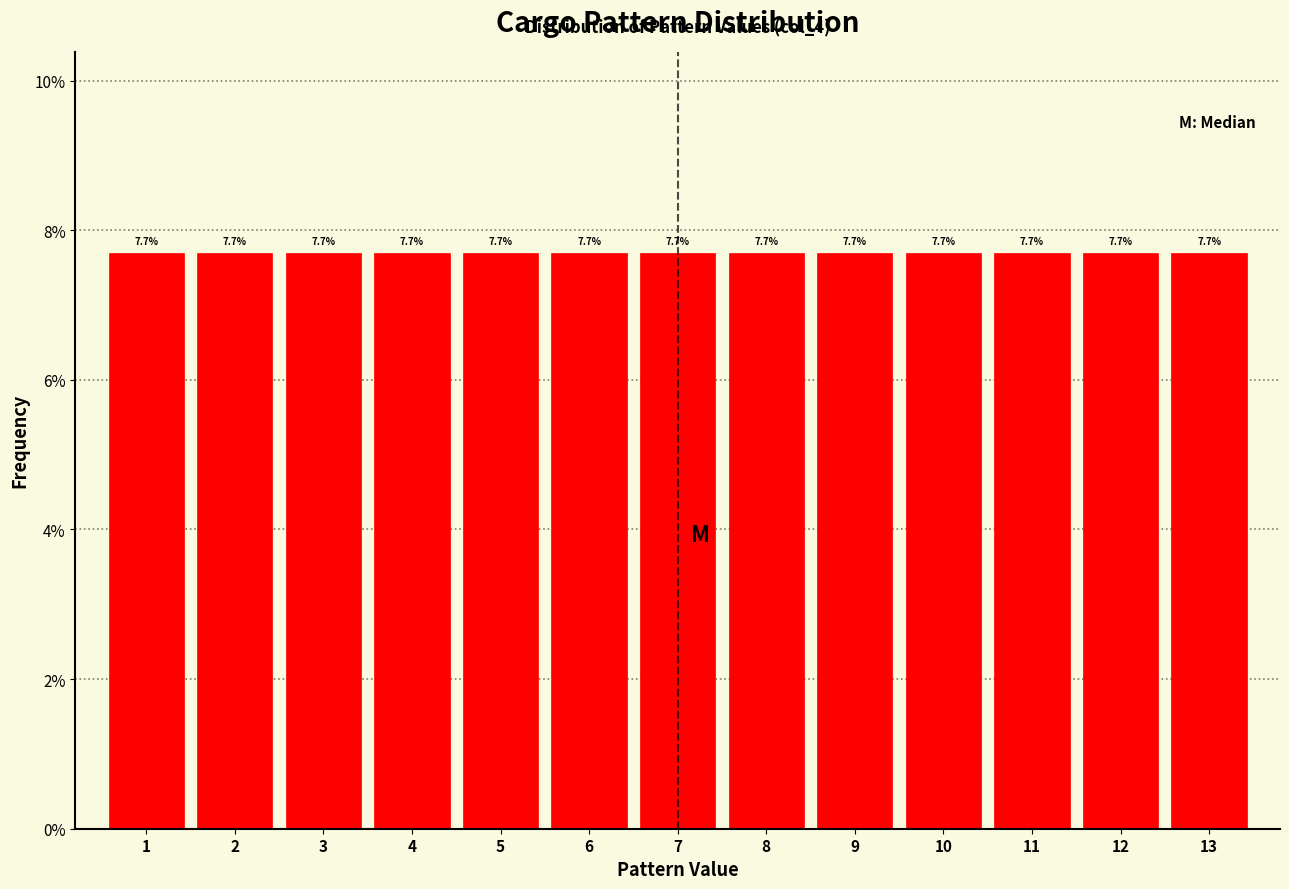

Reading left to right, transcribe this chart: for each bar, give the range it covers on the x-axis and its height.

0.5 to 1.5: 7.7
1.5 to 2.5: 7.7
2.5 to 3.5: 7.7
3.5 to 4.5: 7.7
4.5 to 5.5: 7.7
5.5 to 6.5: 7.7
6.5 to 7.5: 7.7
7.5 to 8.5: 7.7
8.5 to 9.5: 7.7
9.5 to 10.5: 7.7
10.5 to 11.5: 7.7
11.5 to 12.5: 7.7
12.5 to 13.5: 7.7